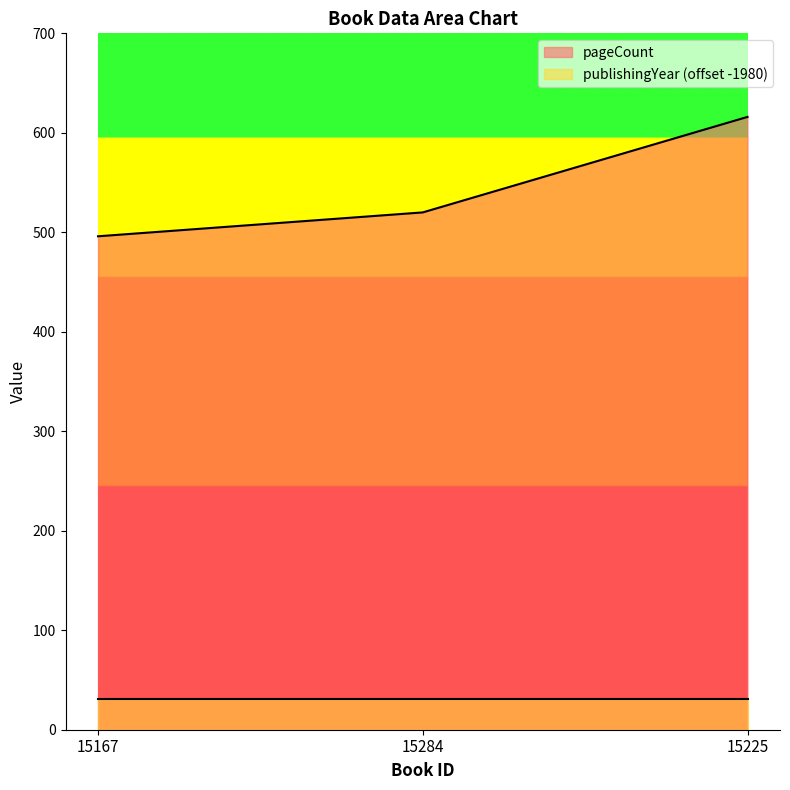

What is the difference between the maximum and minimum values?

120